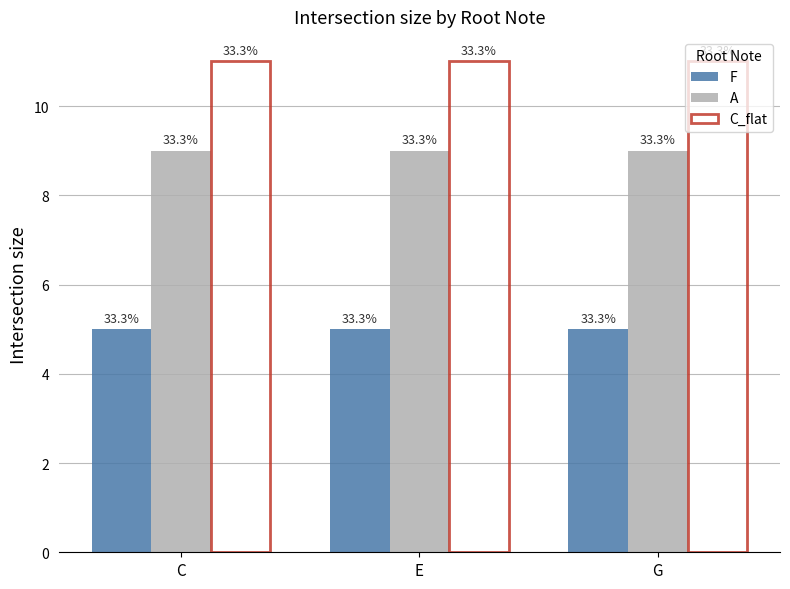

Reading left to right, transcribe all the data shown in this chart.

F: C=5	E=5	G=5
A: C=9	E=9	G=9
C_flat: C=11	E=11	G=11